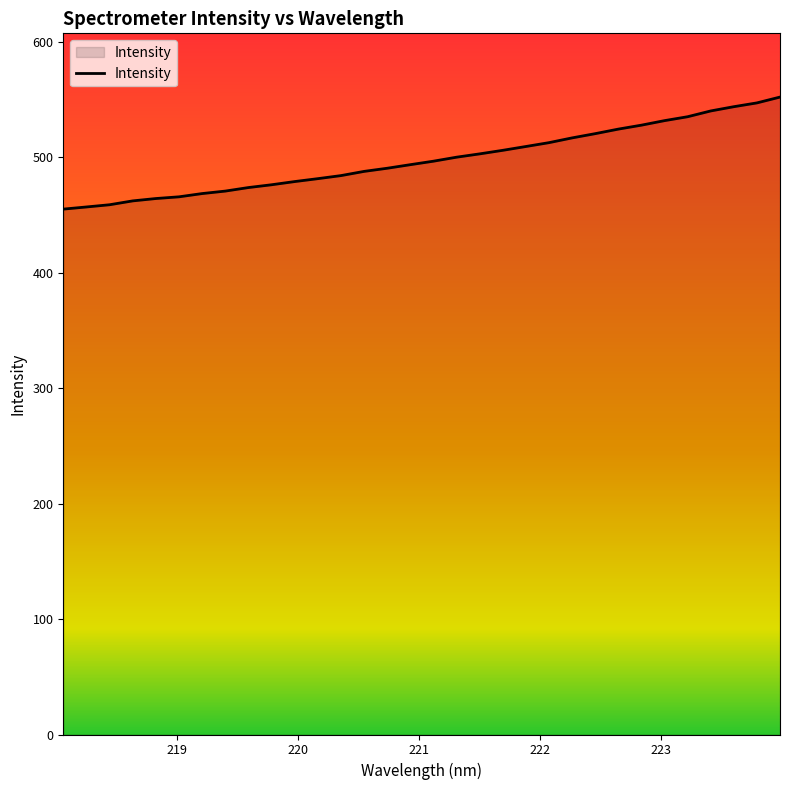

What is the smallest value displayed?

455.2